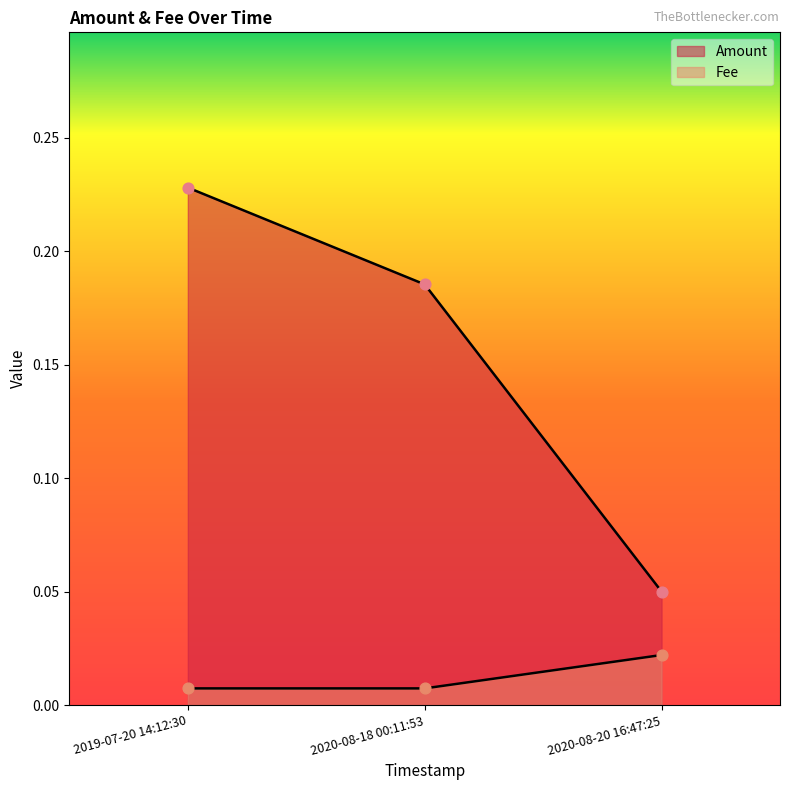

What is the total value across all series at 2020-08-20 16:47:25?

0.1